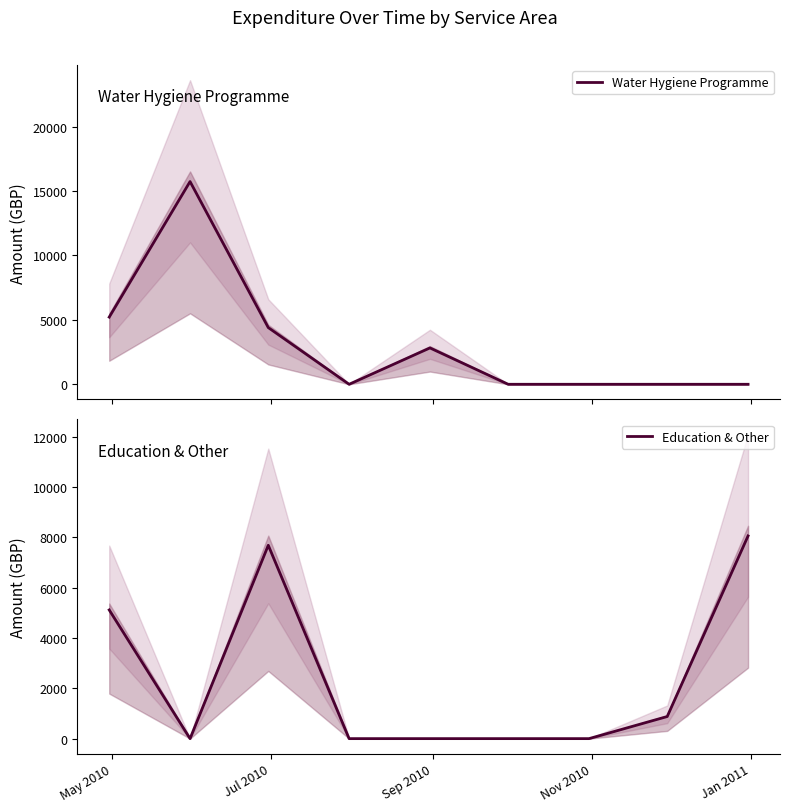

How many interior local valleys does the Education & Other series have?

1